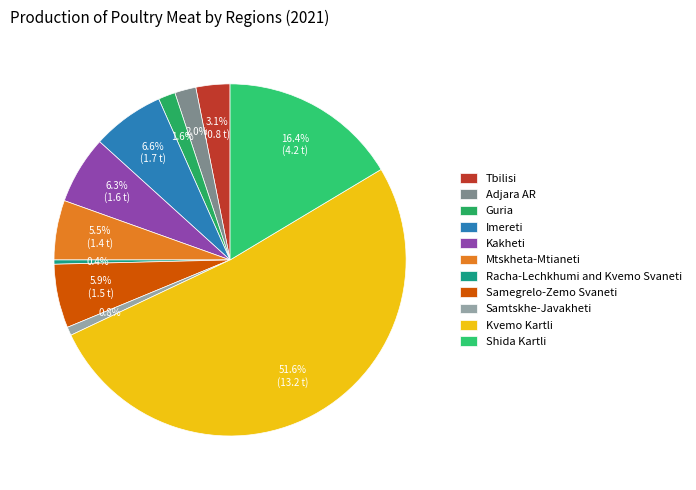

Which category accounts for the majority?

Kvemo Kartli